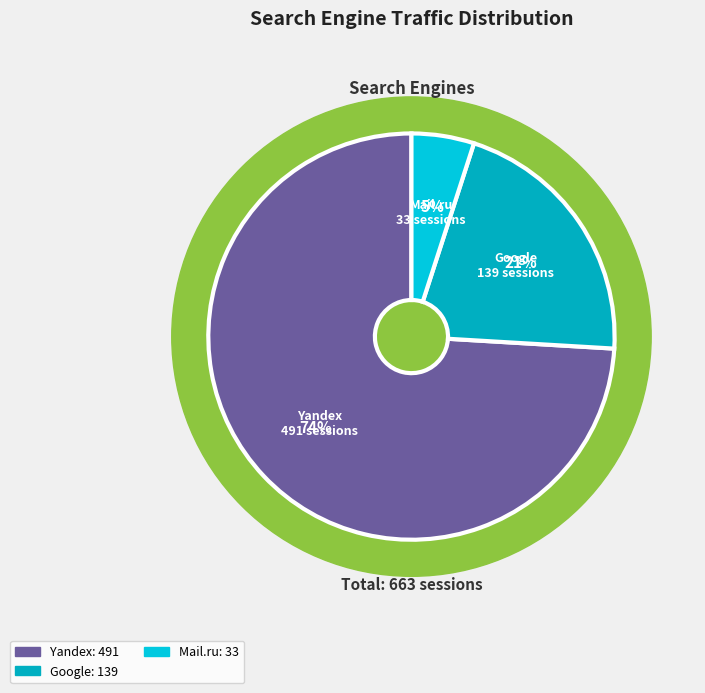

True or false: Bing.com accounts for 8% of the total.

False